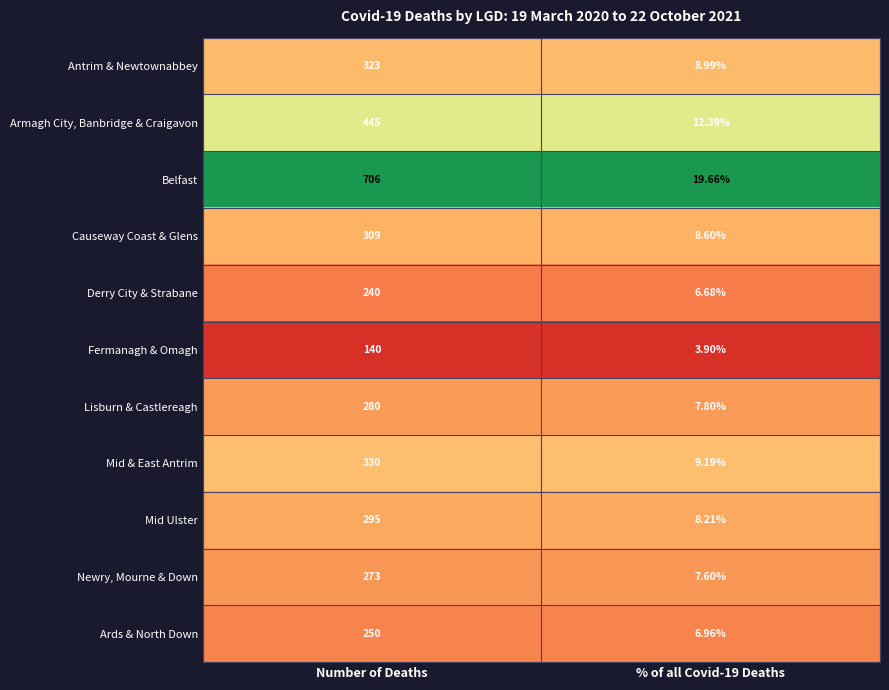

What is the total value across all series at % of all Covid-19 Deaths?

100.0